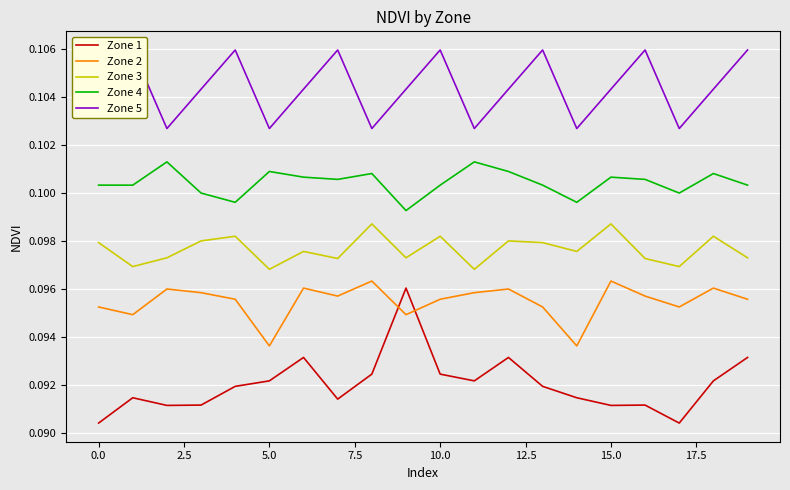

At how many categories does at least one series exceed 0?

20